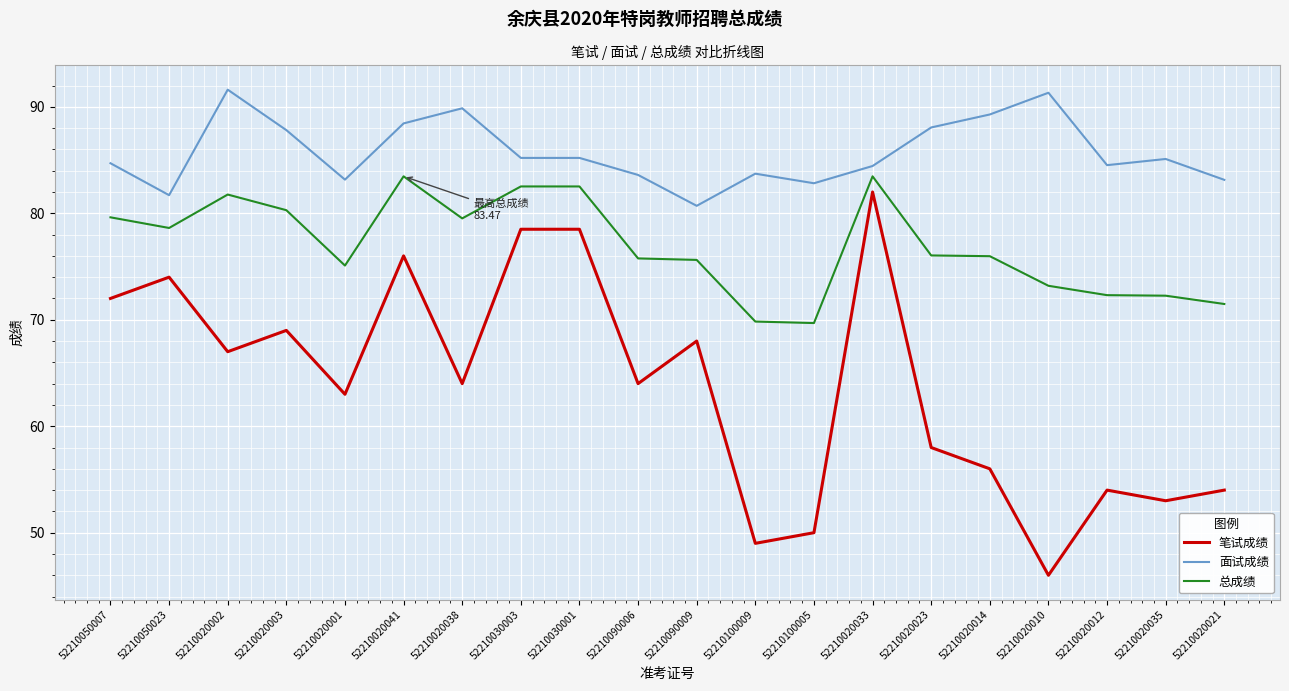

Which label corresponds to the smallest value in the chart?

52210020010